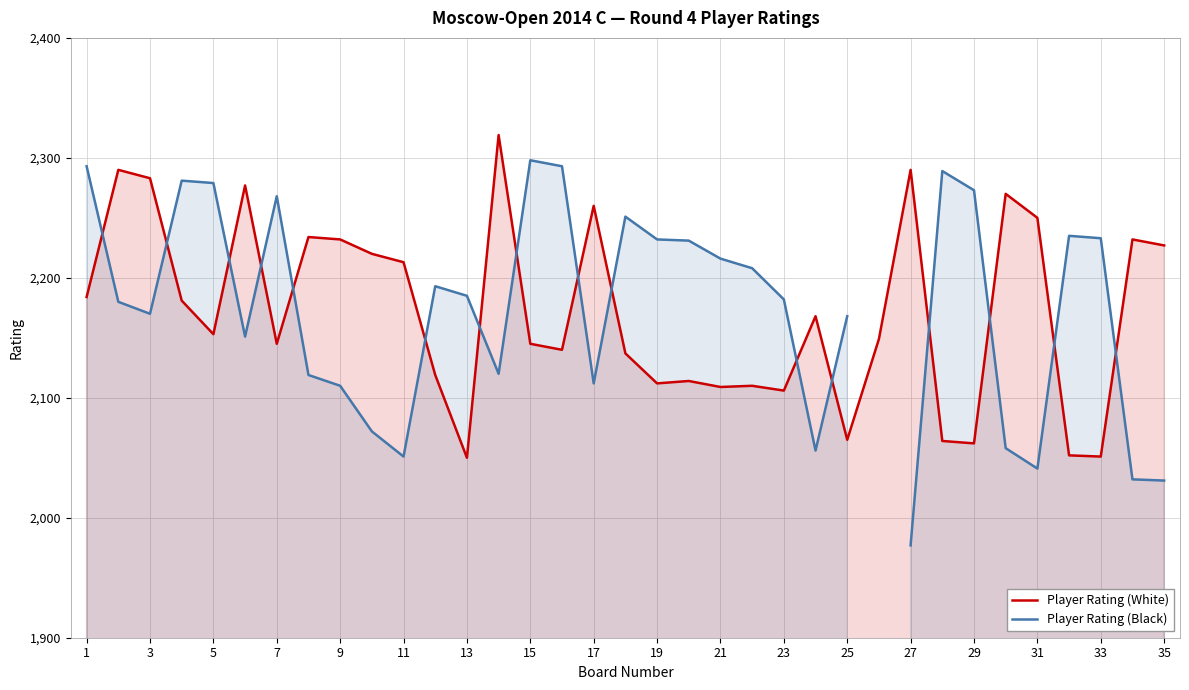

Which series has the largest total across all categories?

Player Rating (White)